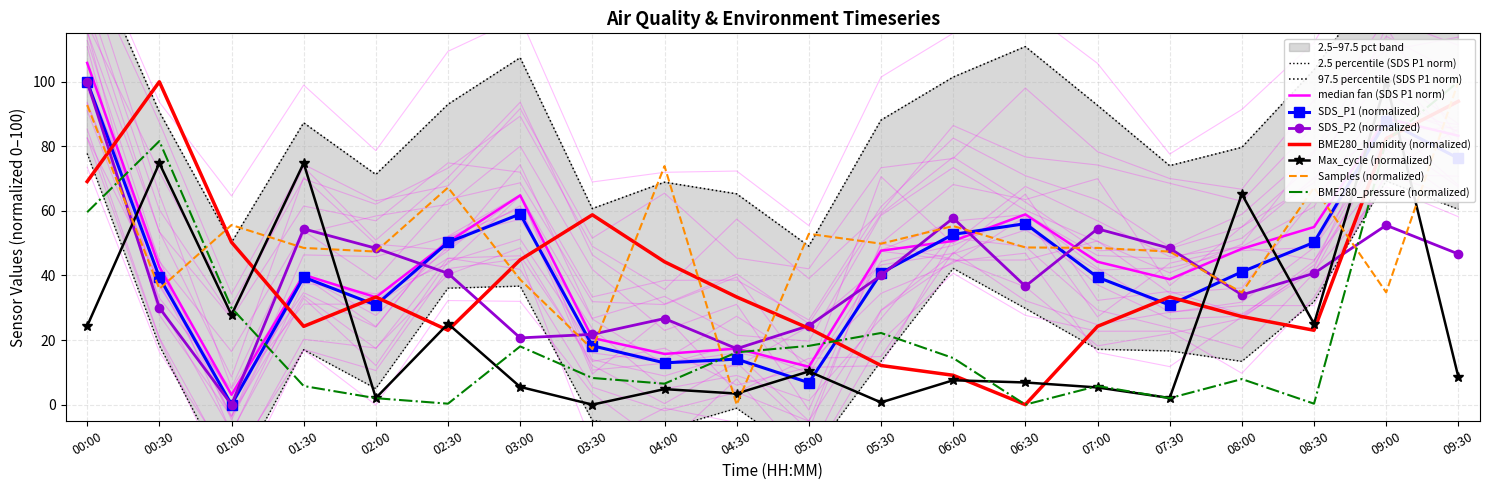

Between 07:00 and 05:30, which is larger?

05:30